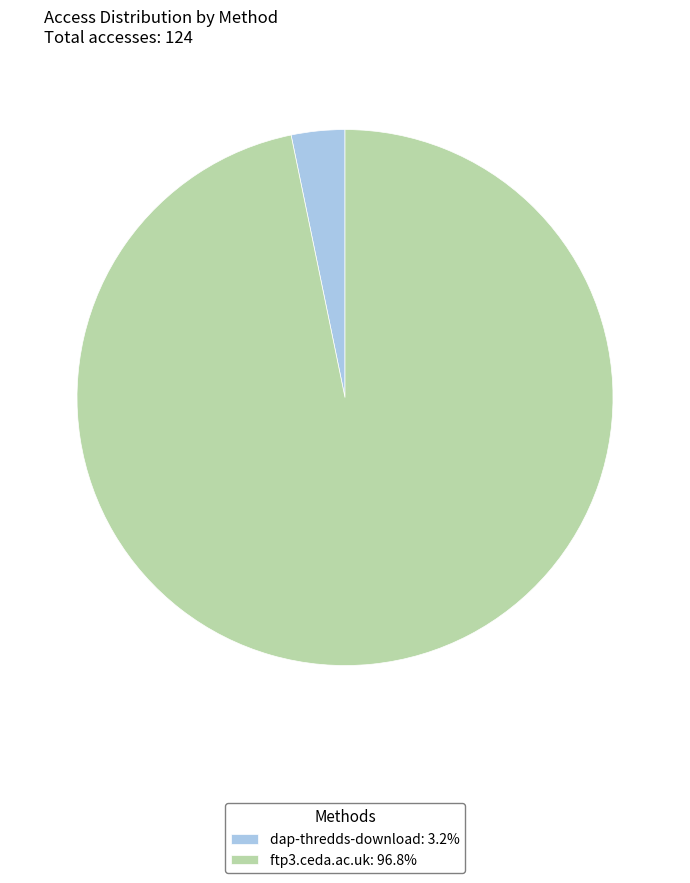

The dap-thredds-download slice represents 18% of the pie. True or false?

False